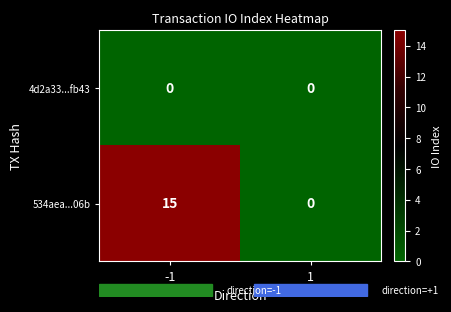

True or false: 534aea...06b has a value of 15 at -1.

True